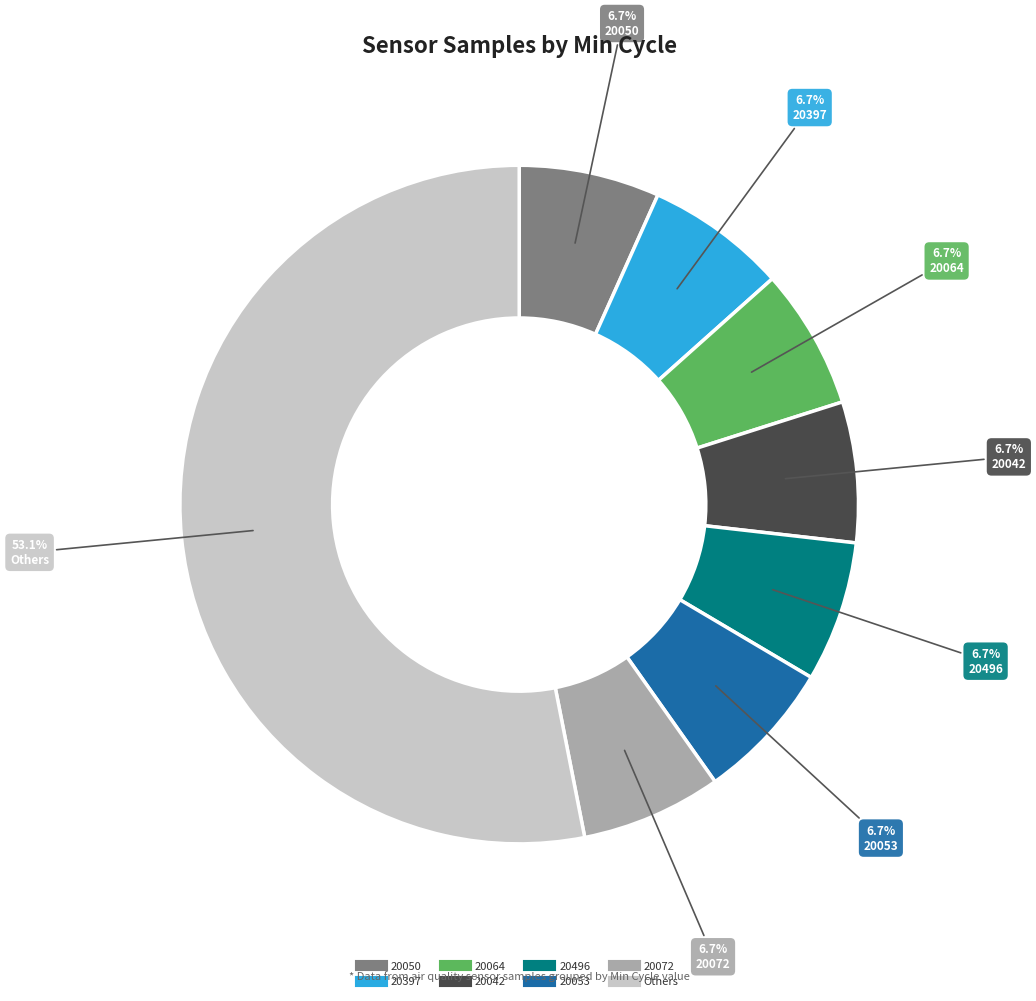

Does any single category account for the majority?

Yes